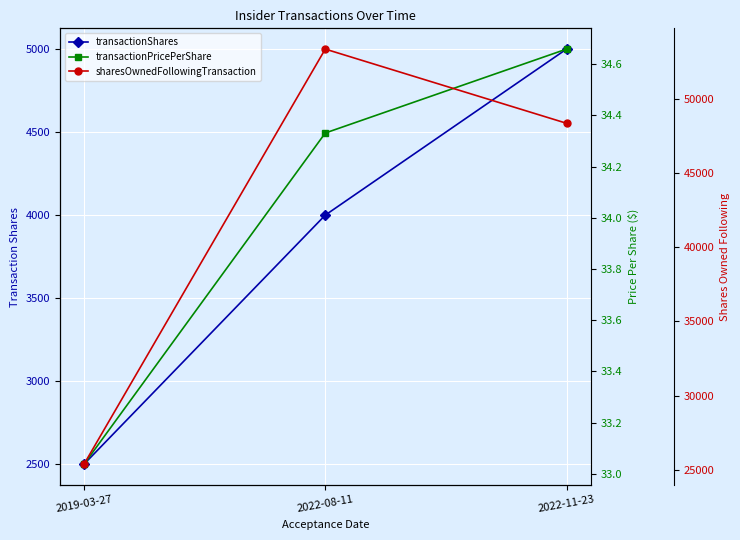

What value does the sharesOwnedFollowingTransaction series have at 2022-11-23?

48355.0